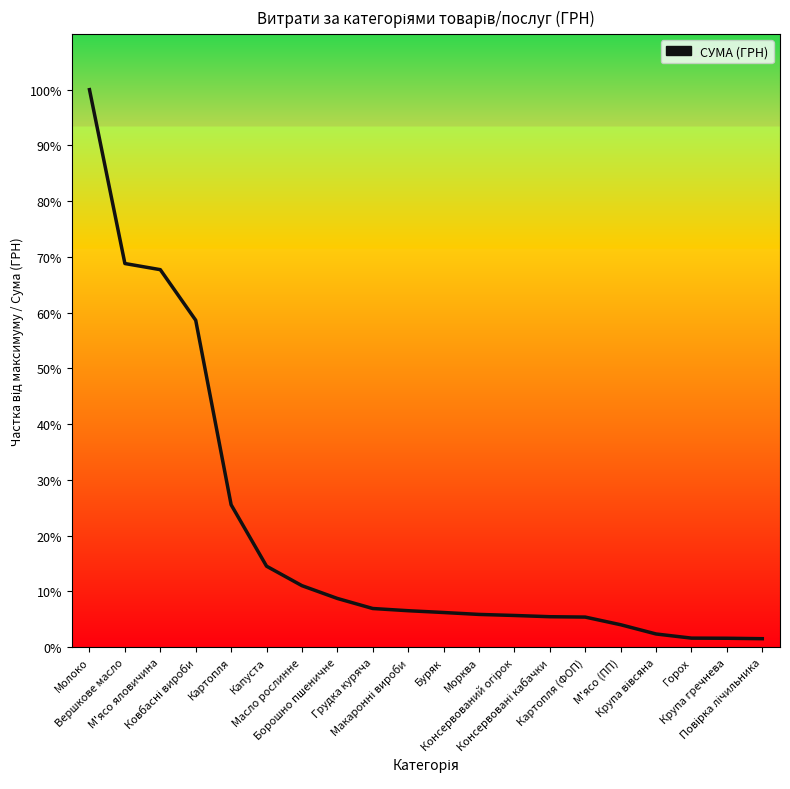

Which label corresponds to the largest value in the chart?

Молоко